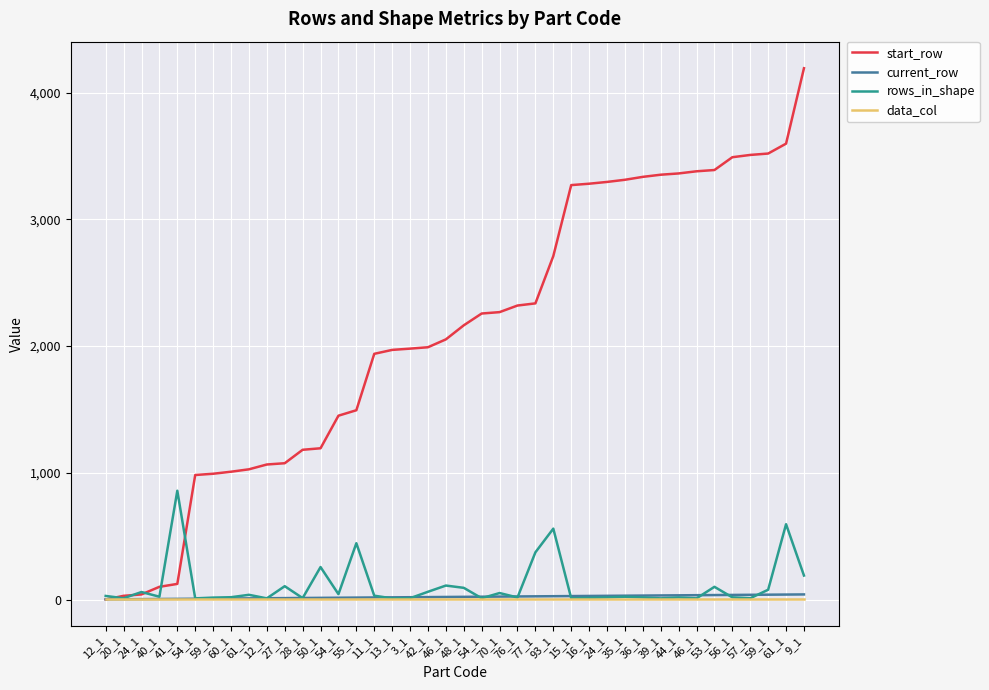

True or false: current_row has more than 0 points higher than both neighbors.

False